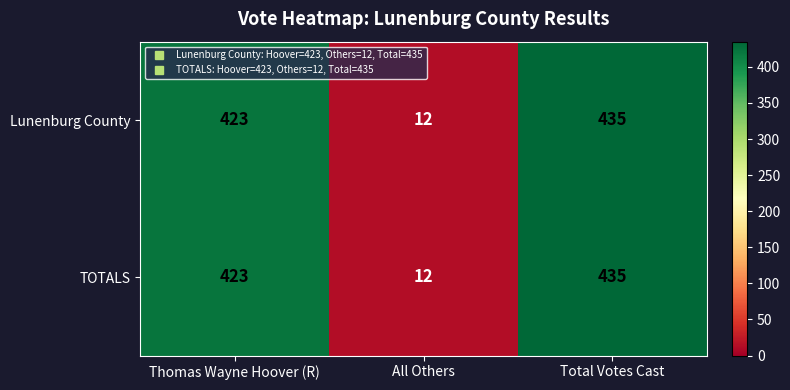

At how many categories does at least one series exceed 31?

2